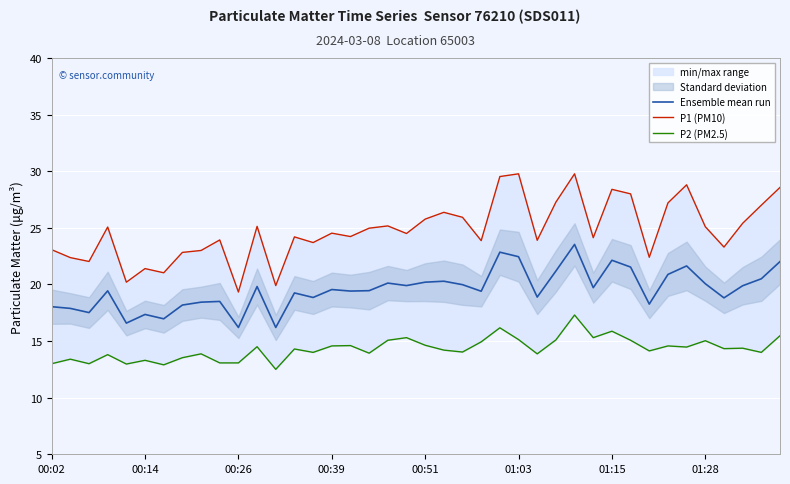

What is the difference between the maximum and minimum values in the P1 (PM10) series?

10.4